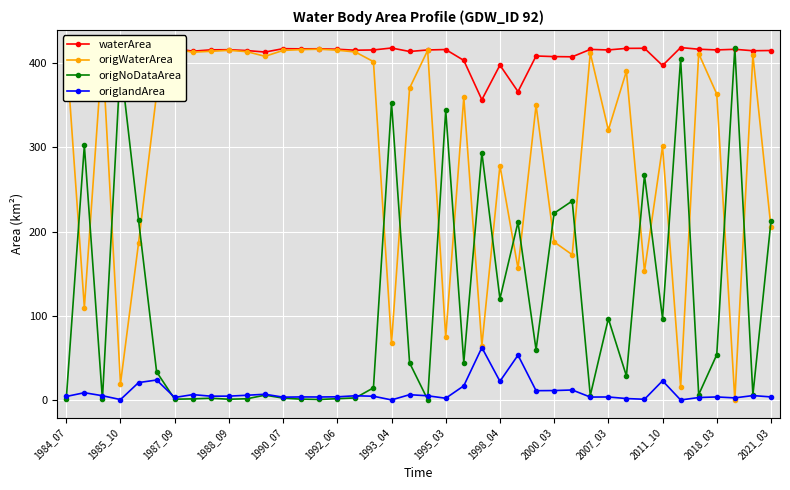

Which series ends up on top after the final intersection of origWaterArea and origlandArea?

origWaterArea